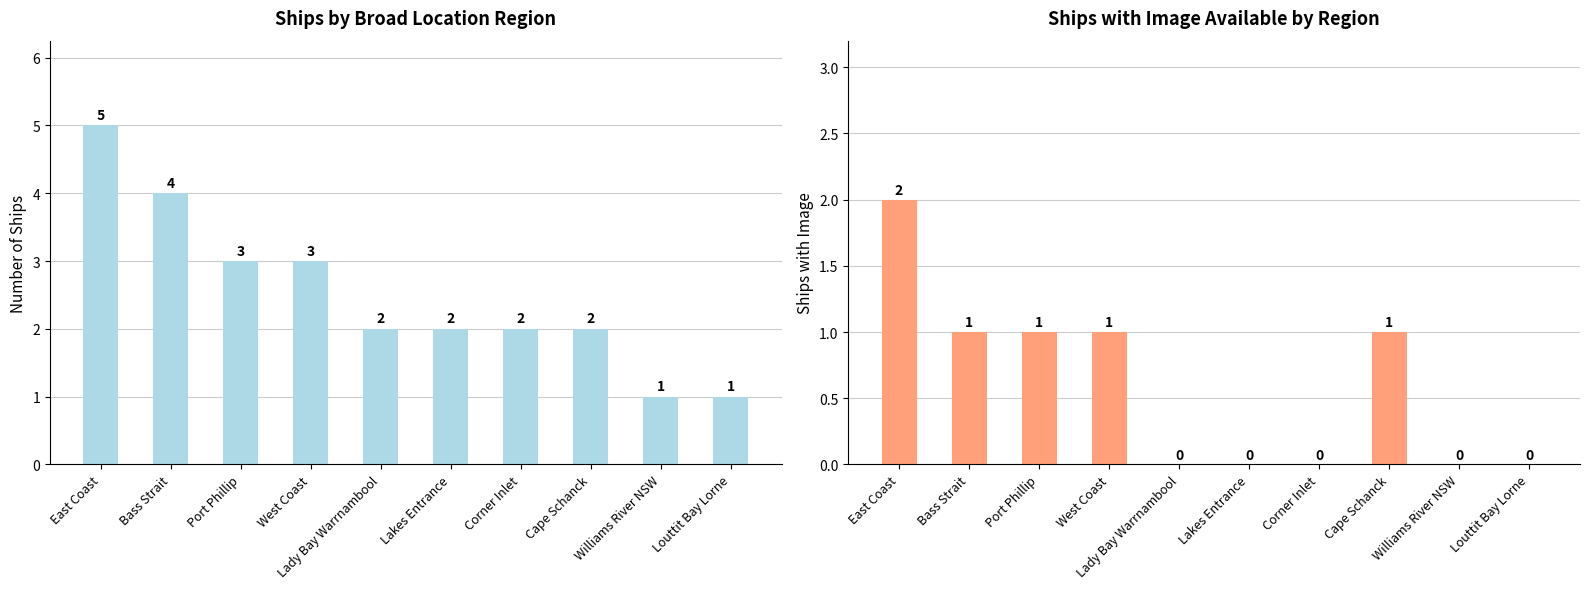

What is the label of the 5th bar from the left?

Lady Bay Warrnambool